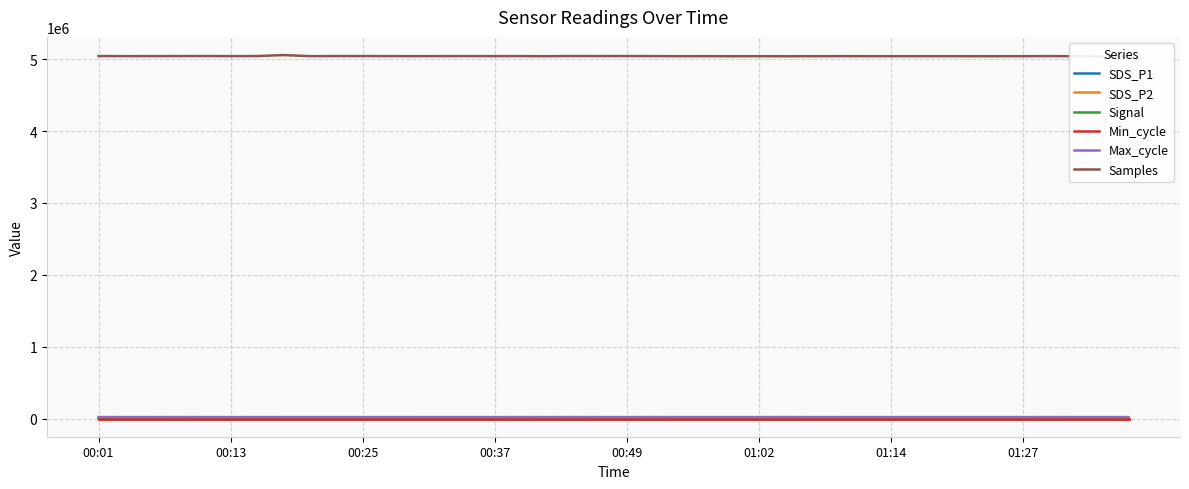

What position from the right is 23?

17